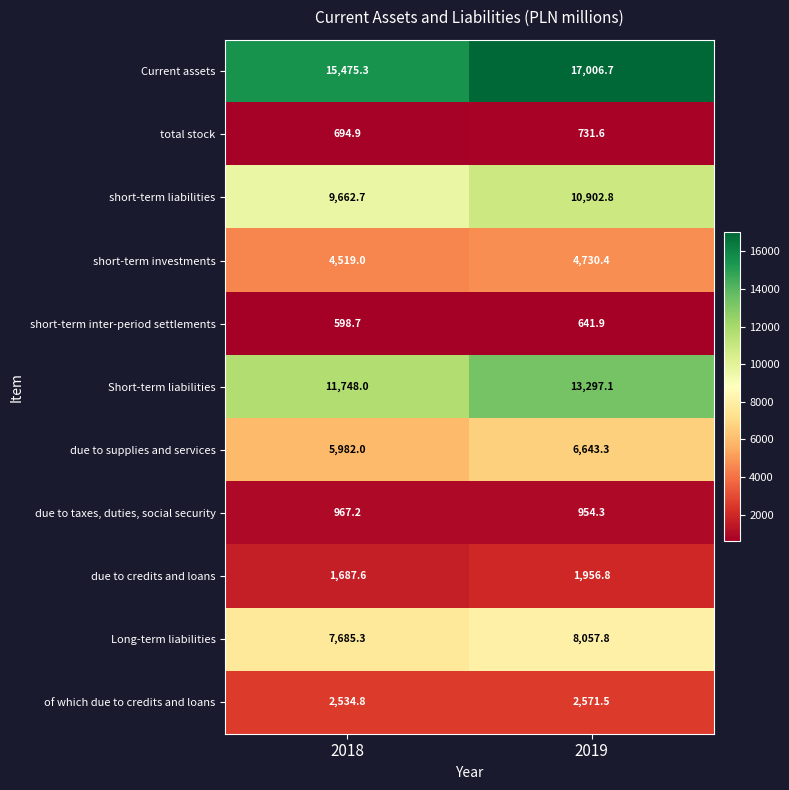

Count the number of data series in this chart.

11